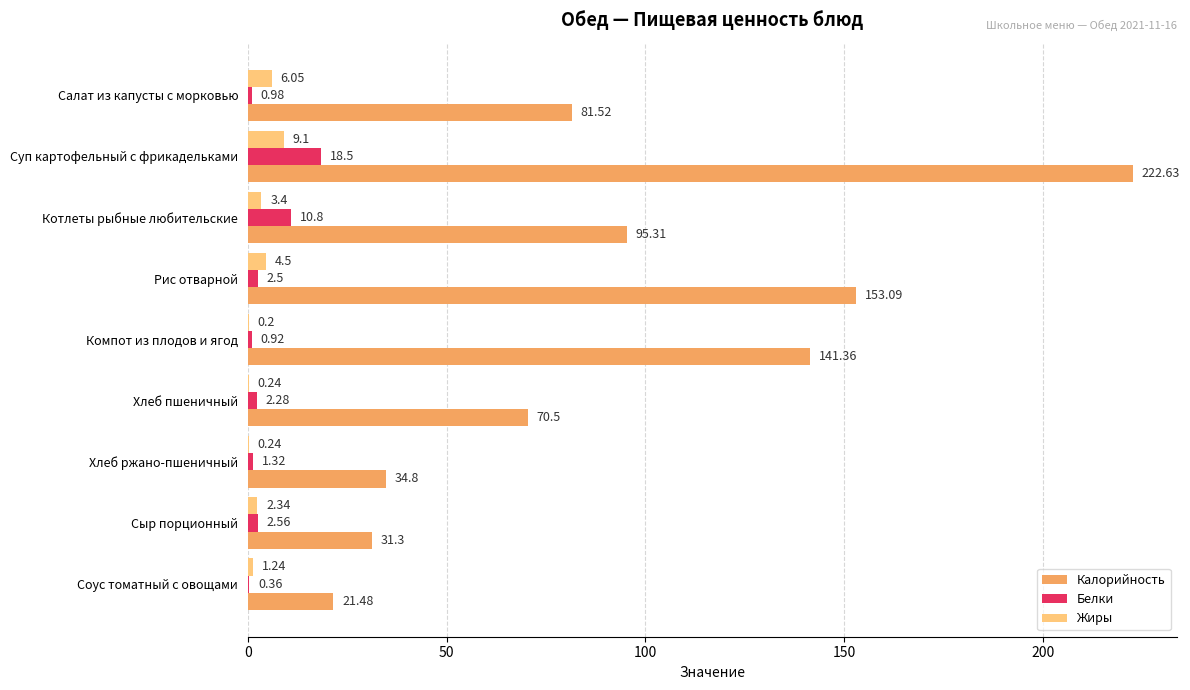

At which label is Калорийность closest to 122?

Компот из плодов и ягод